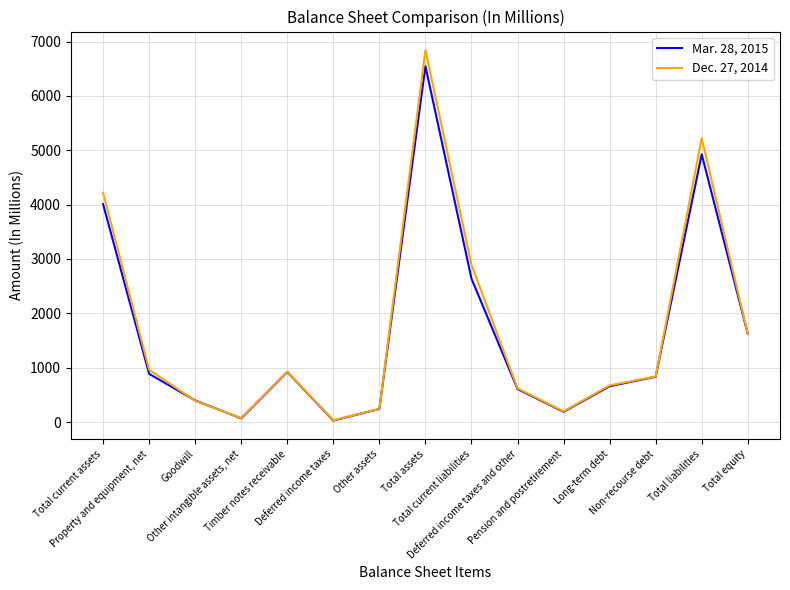

Between which two adjacent categories do Mar. 28, 2015 and Dec. 27, 2014 first intersect?

Property and equipment, net and Goodwill